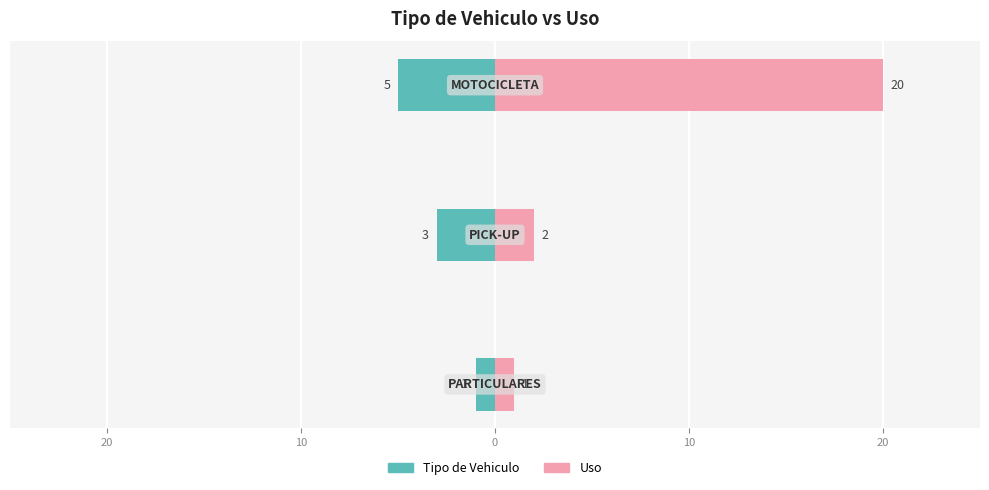

How many values in the Tipo de Vehiculo series exceed -3?

1